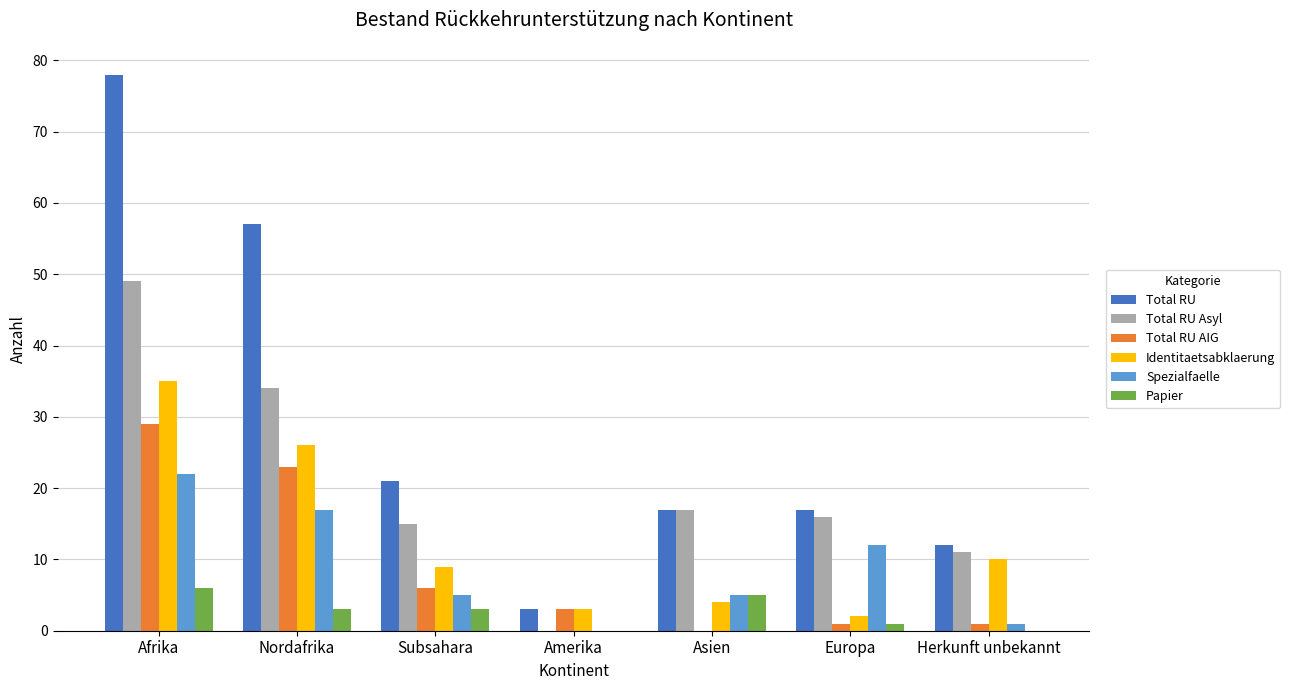

What is the average value of the Total RU AIG series?

9